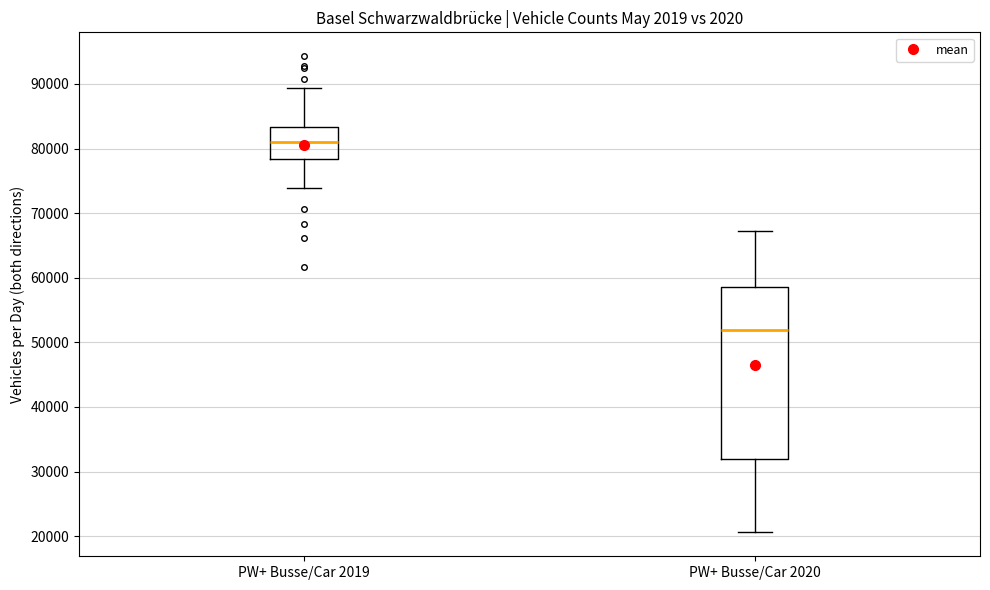

Reading left to right, read every box against the y-axis: the position of its median line, the range the box covers, and the ends of its whiskers. The values are not printed on the chart, so give them approximately, as read against the axis.

PW+ Busse/Car 2019: median 81000, box 78000 to 83000, whiskers 74000 to 89000
PW+ Busse/Car 2020: median 52000, box 32000 to 59000, whiskers 21000 to 67000